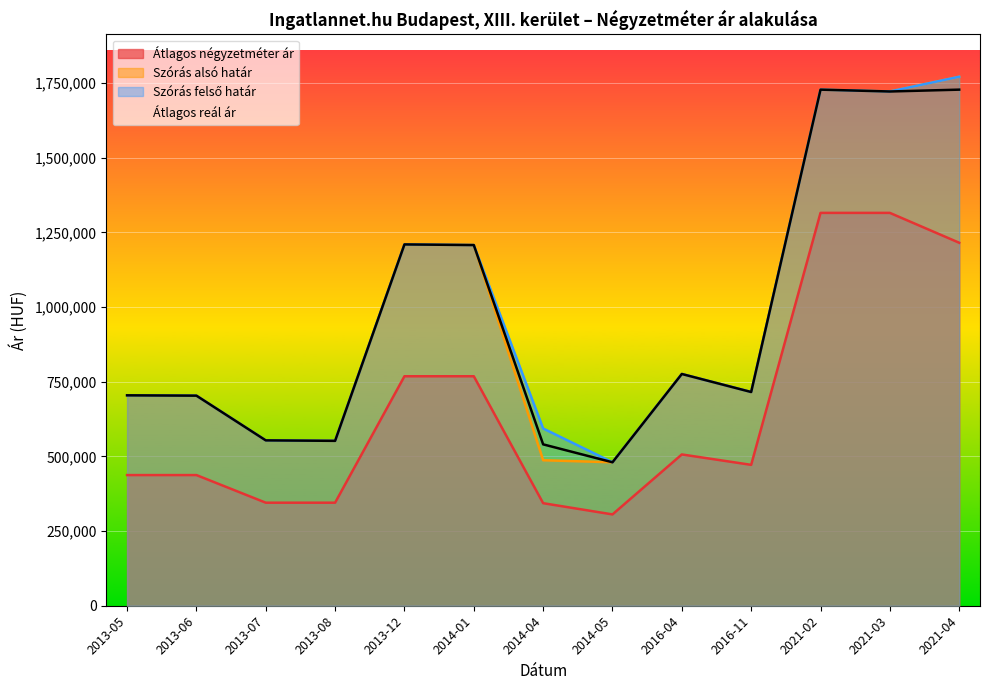

True or false: Szórás alsó határ and Átlagos négyzetméter ár intersect in this chart.

False